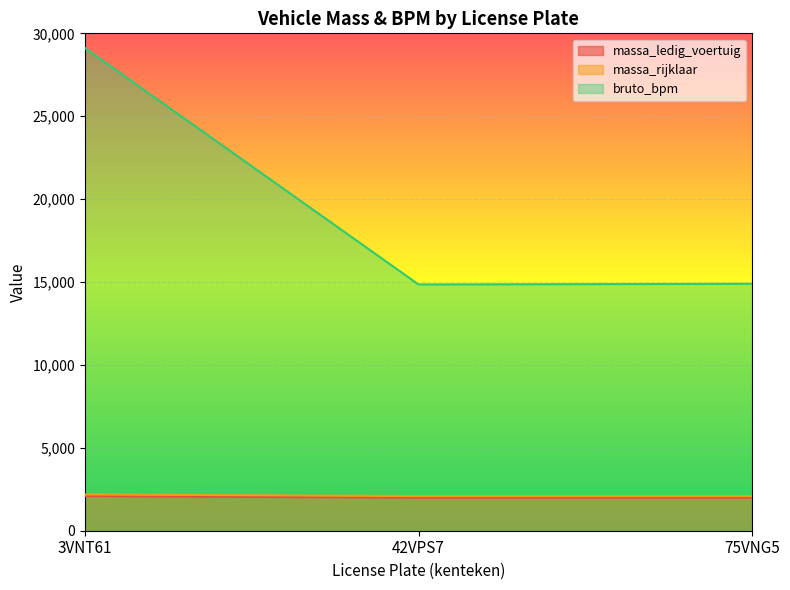

How many values in the massa_rijklaar series exceed 1990?

1